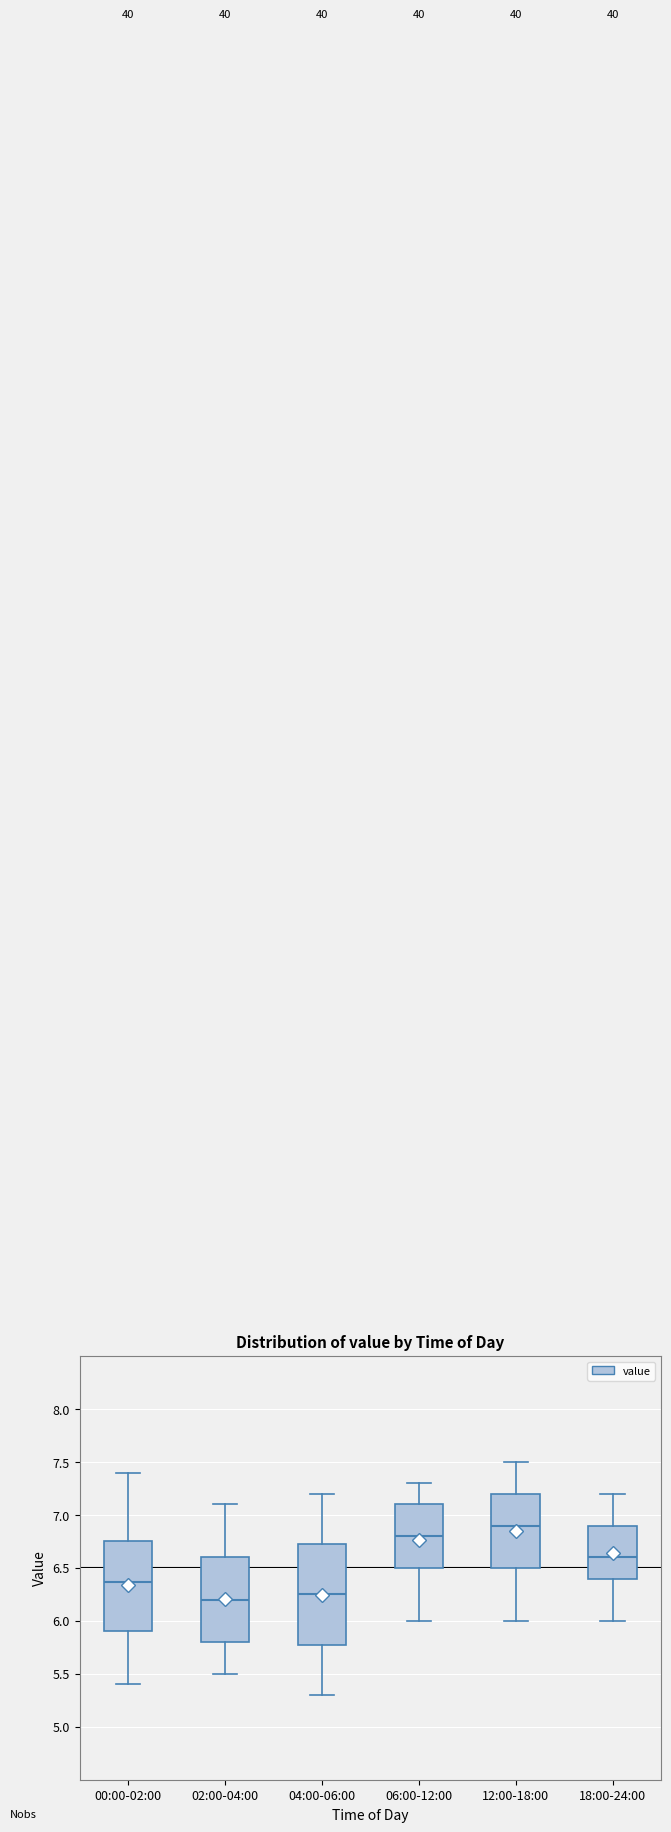

Which box's median line is the highest?

12:00-18:00